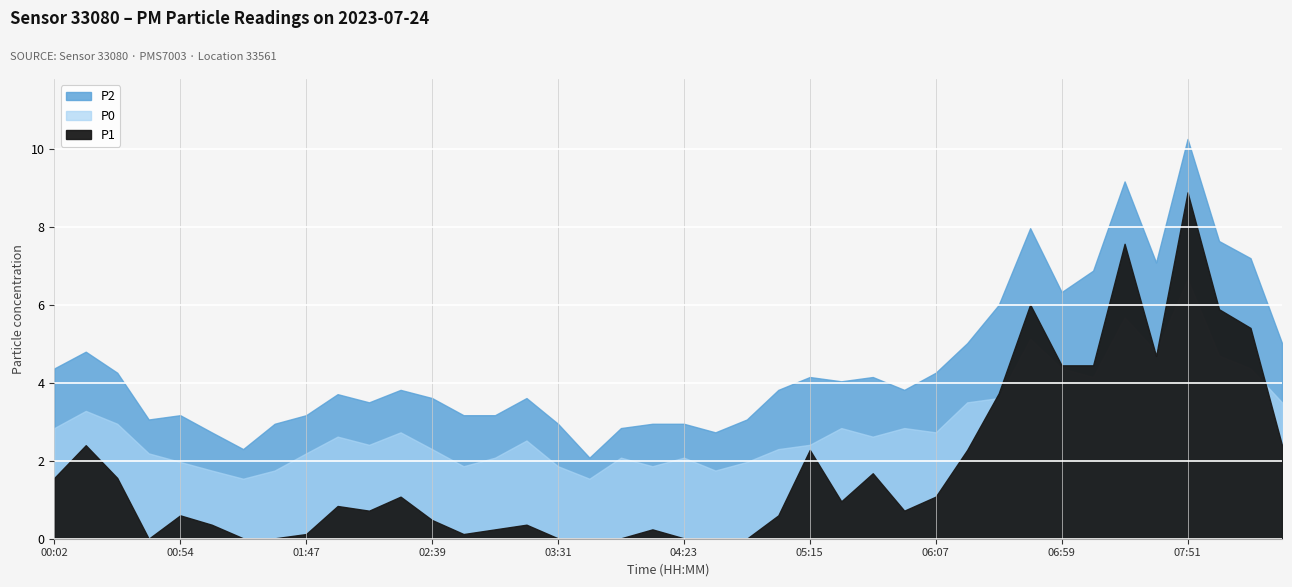

How many interior local peaks does the P1 series have?

11